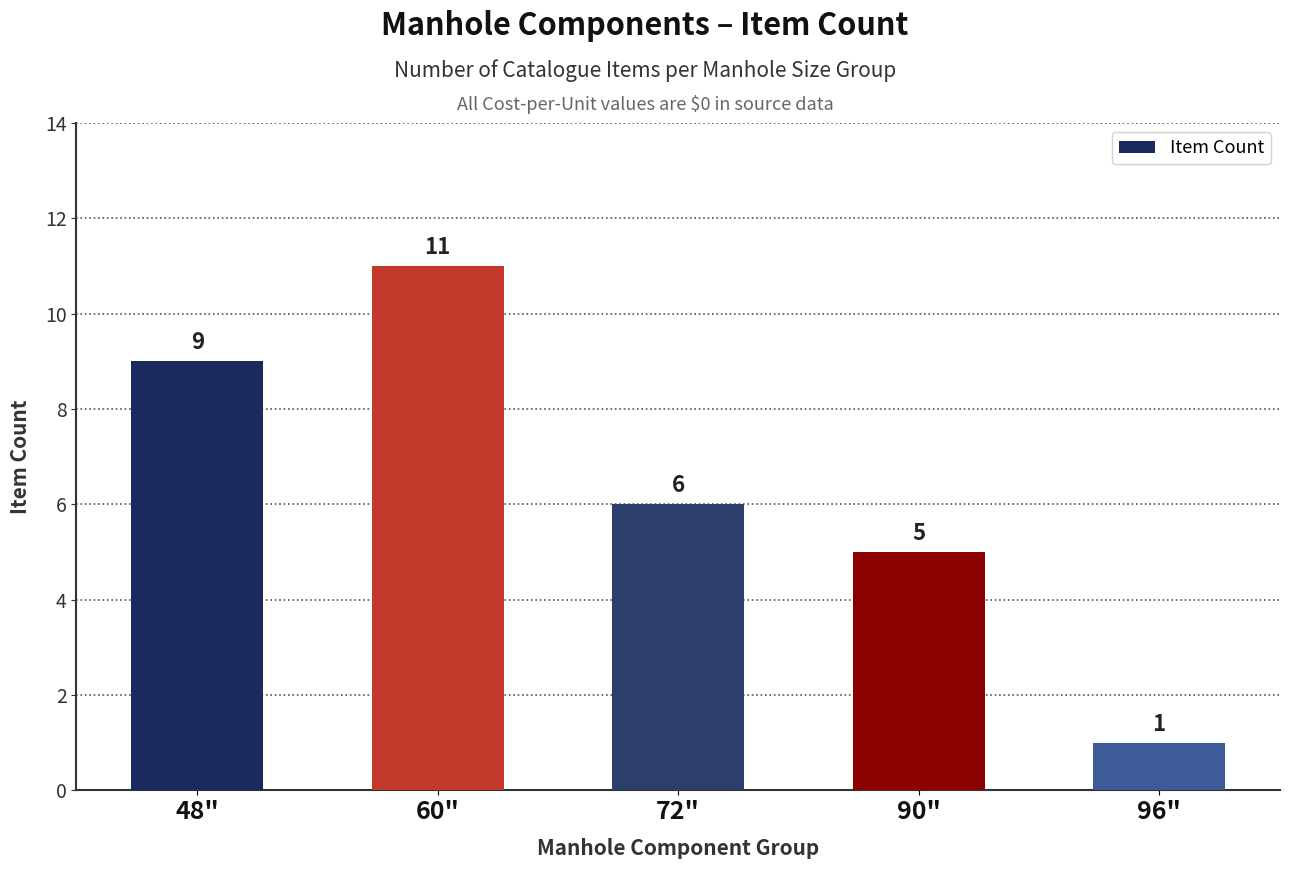

Reading left to right, transcribe all the data shown in this chart.

48"=9	60"=11	72"=6	90"=5	96"=1